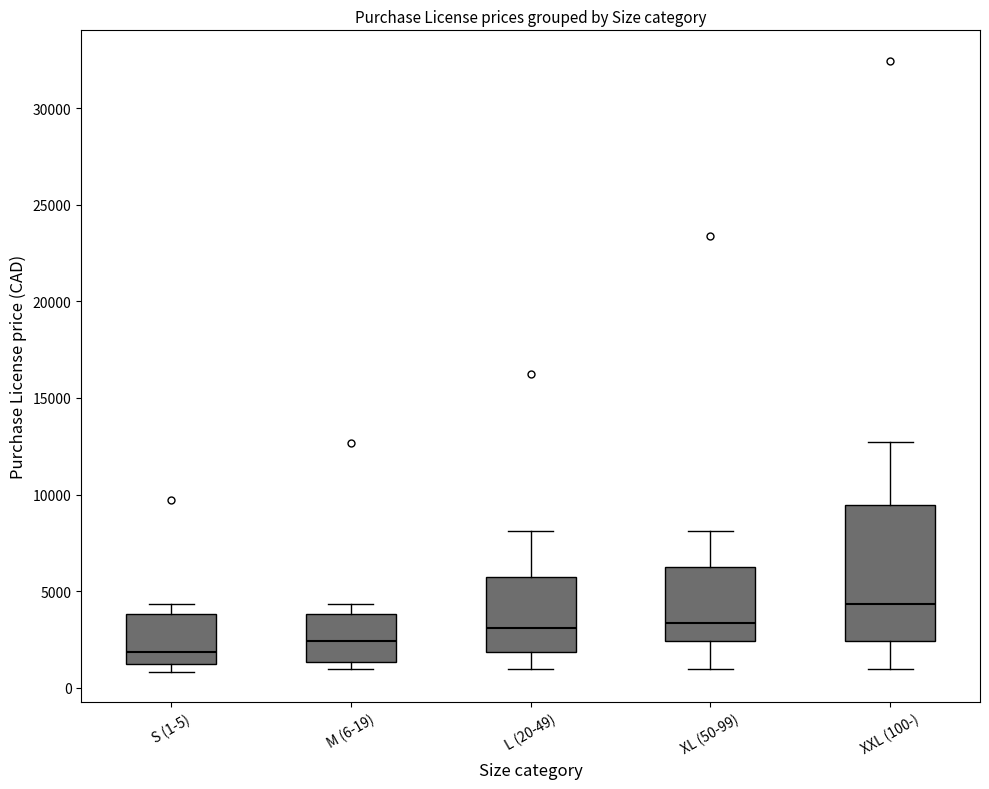

Which box is the tallest, from its lower edge to its upper edge?

XXL (100-)